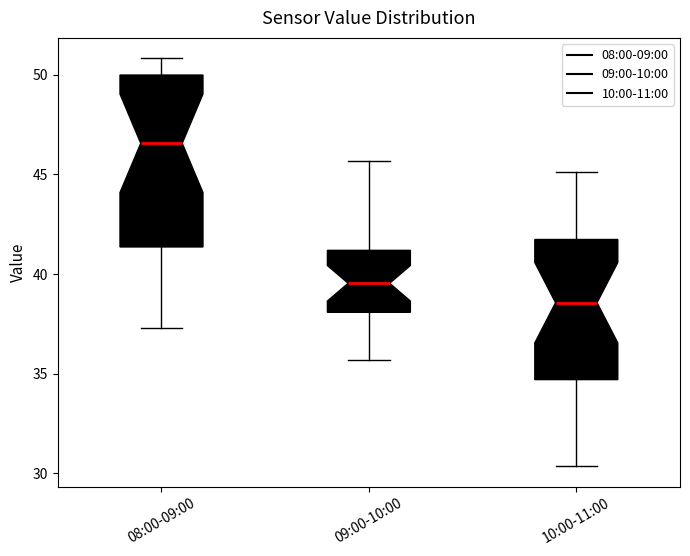

Comparing the boxes themselves (not the whiskers), which one is the tallest?

08:00-09:00